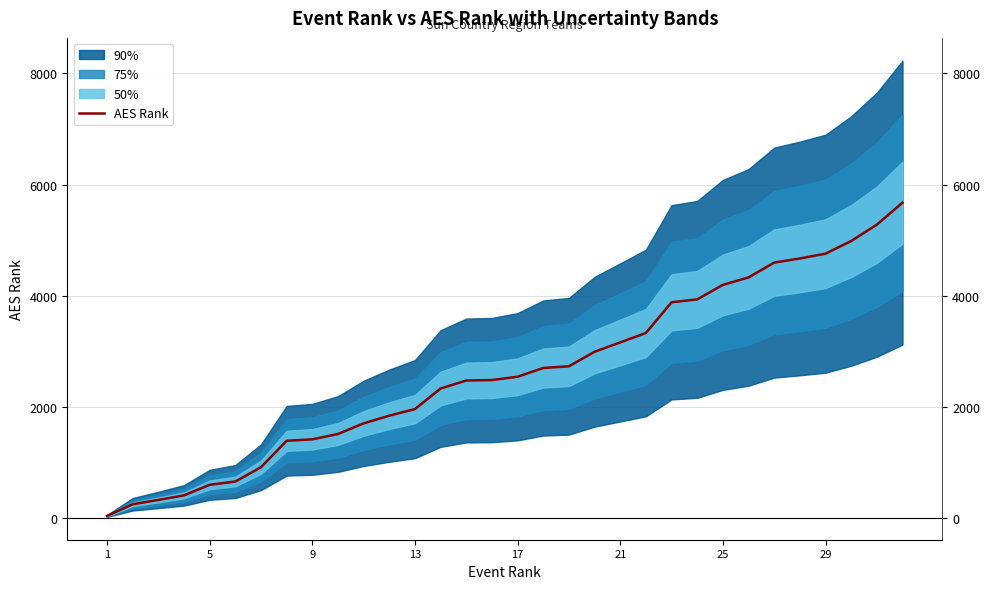

True or false: the data shows 20 at 1.

False